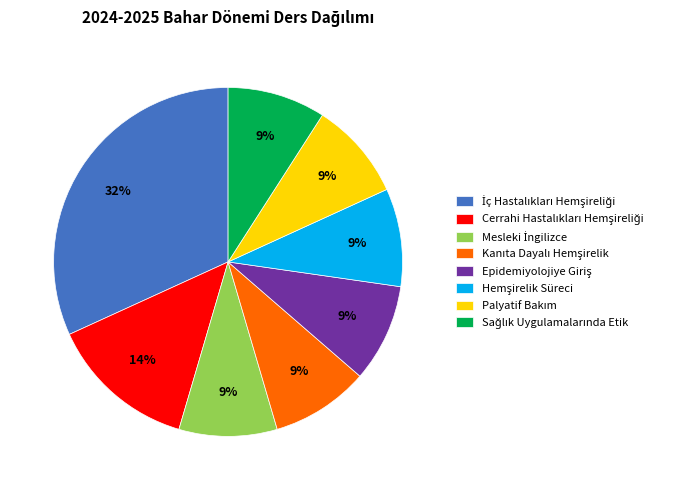

To the nearest percent, what is the difference between the largest and smallest slice percentages?

23%